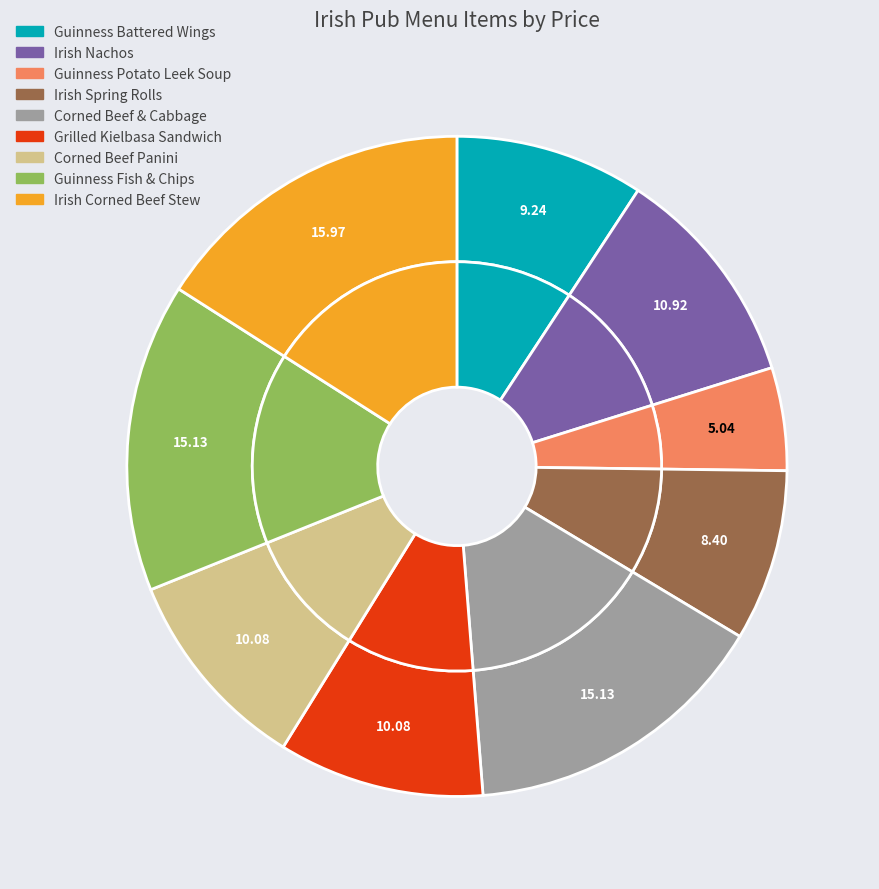

How many slices are in this pie chart?

9